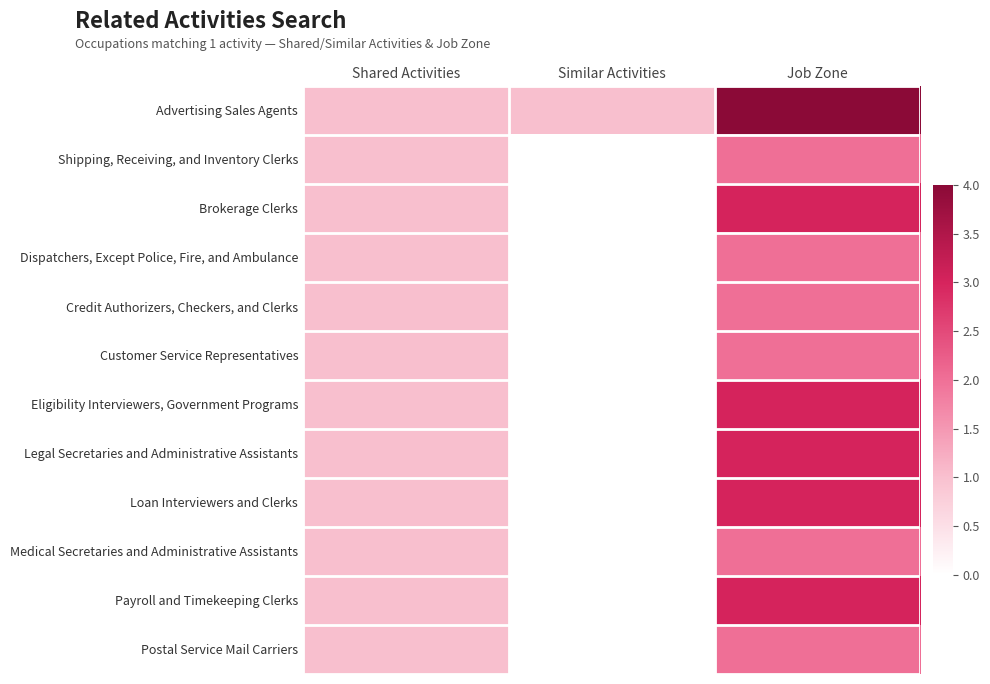

Rank the series at Similar Activities from lowest to highest value.

Shipping, Receiving, and Inventory Clerks, Brokerage Clerks, Dispatchers, Except Police, Fire, and Ambulance, Credit Authorizers, Checkers, and Clerks, Customer Service Representatives, Eligibility Interviewers, Government Programs, Legal Secretaries and Administrative Assistants, Loan Interviewers and Clerks, Medical Secretaries and Administrative Assistants, Payroll and Timekeeping Clerks, Postal Service Mail Carriers, Advertising Sales Agents